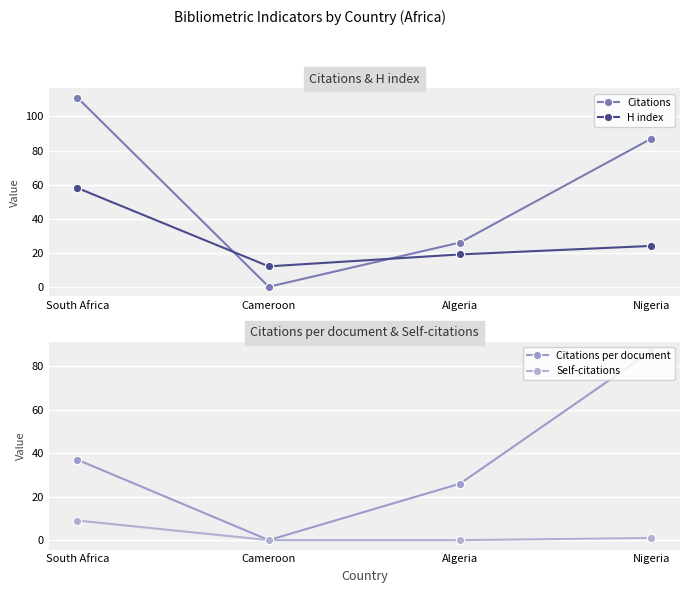

Count the number of data series in this chart.

4